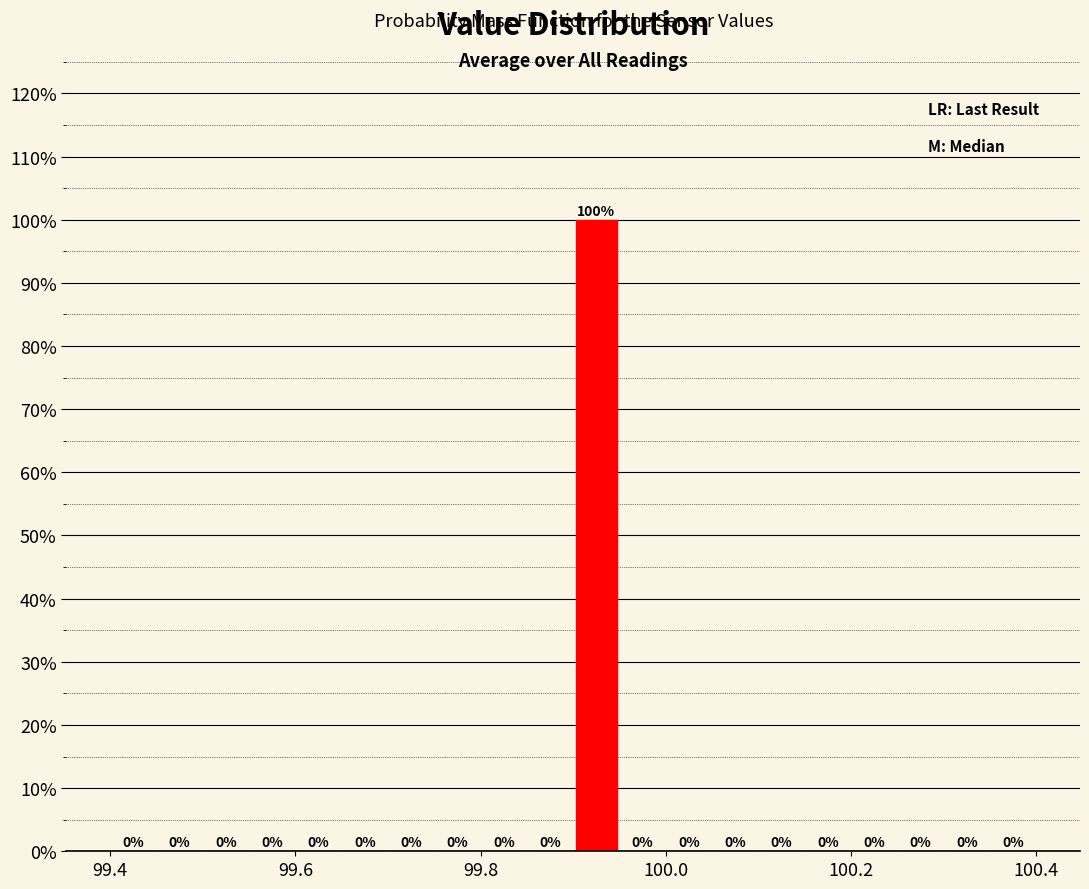

Read against the x-axis, roughly where is the centre of the tallest bar?

99.92